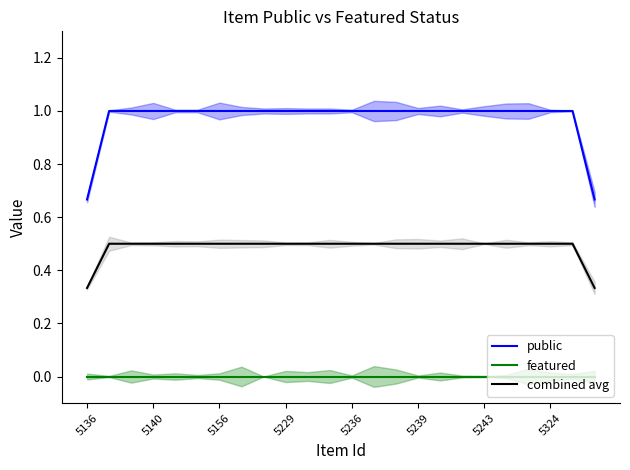

True or false: featured and public cross at least once.

False